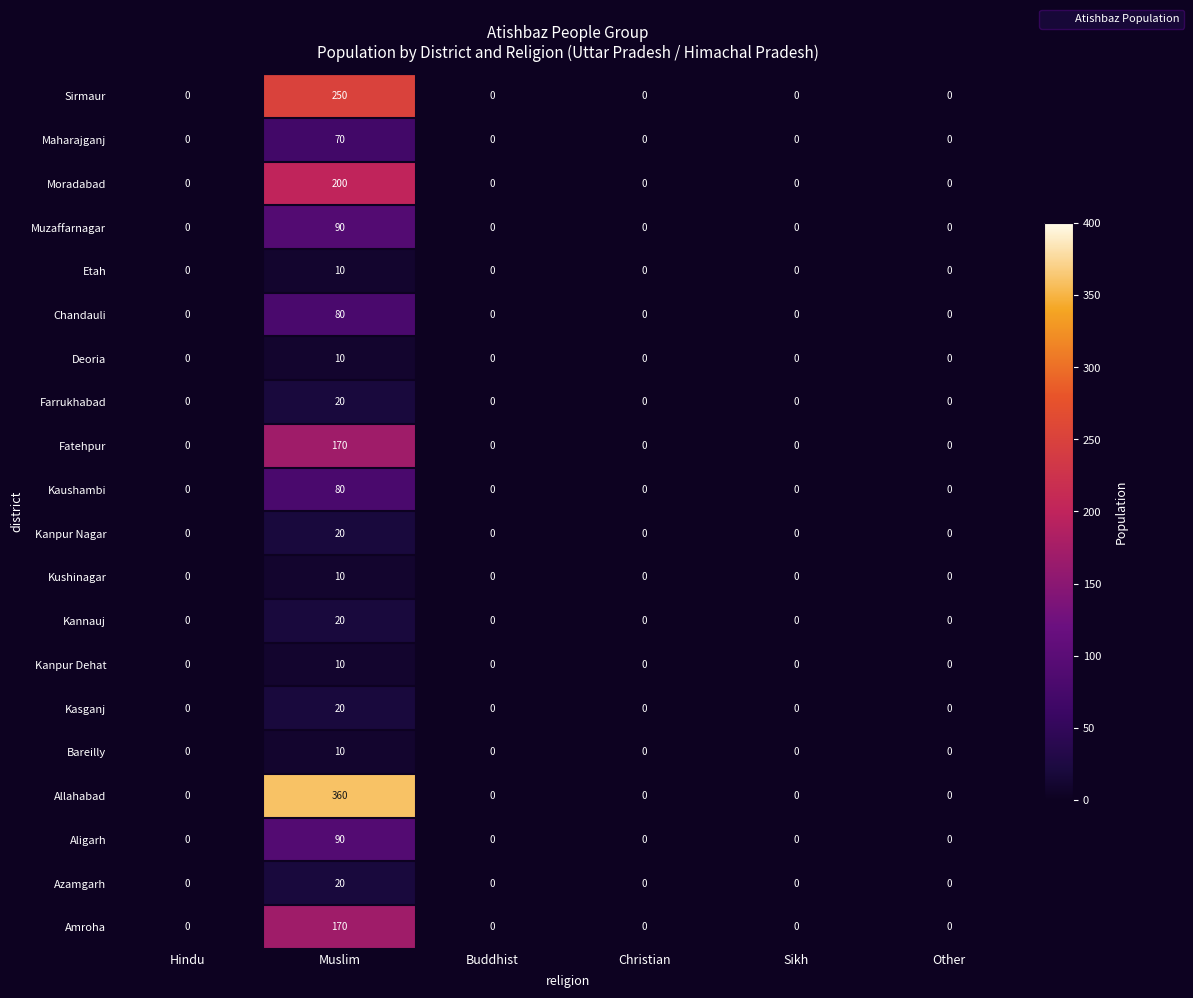

Which series changed the most between Hindu and Muslim?

Allahabad